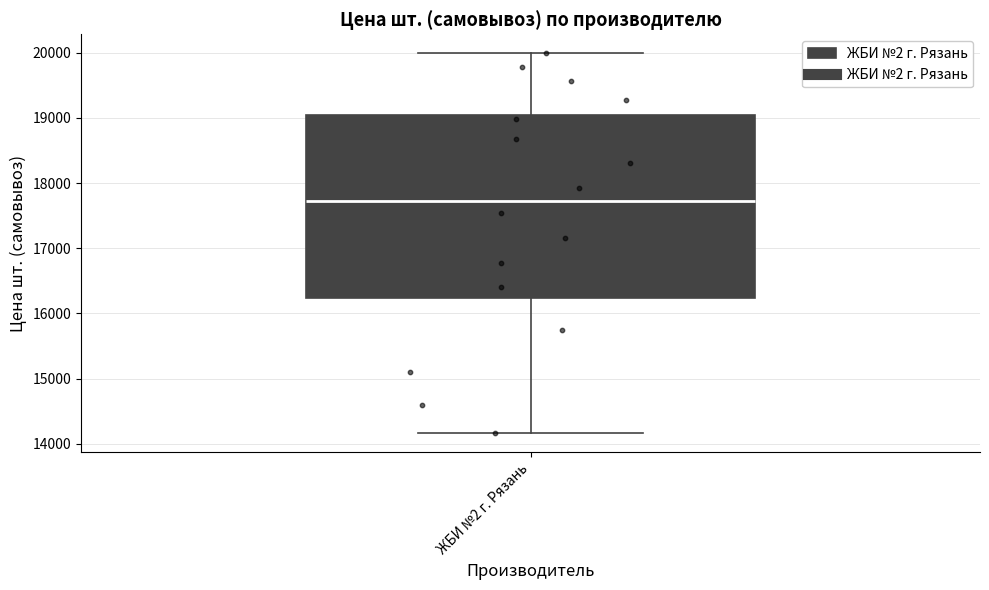

Where does the lower whisker of the box for ЖБИ №2 г. Рязань end on the y-axis? The values are not printed on the chart, so give them approximately, as read against the axis.

14200